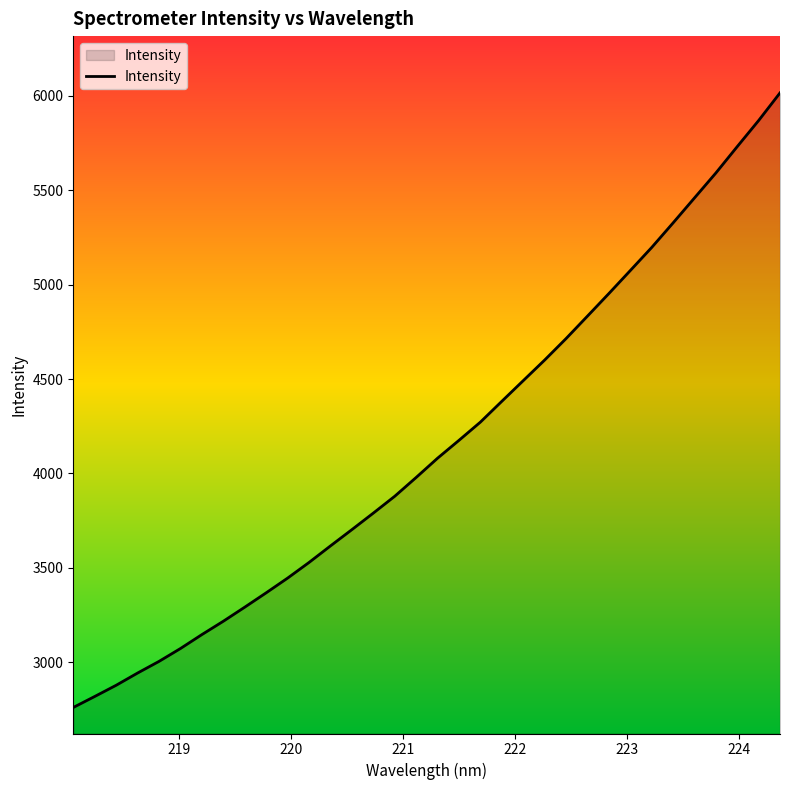

What is the maximum value shown in the chart?

6016.3